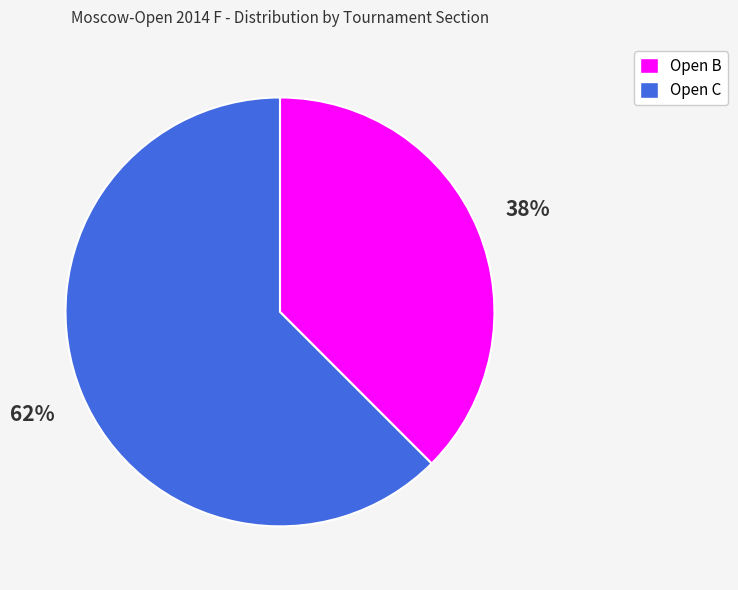

What is the largest slice in the pie chart?

Open C